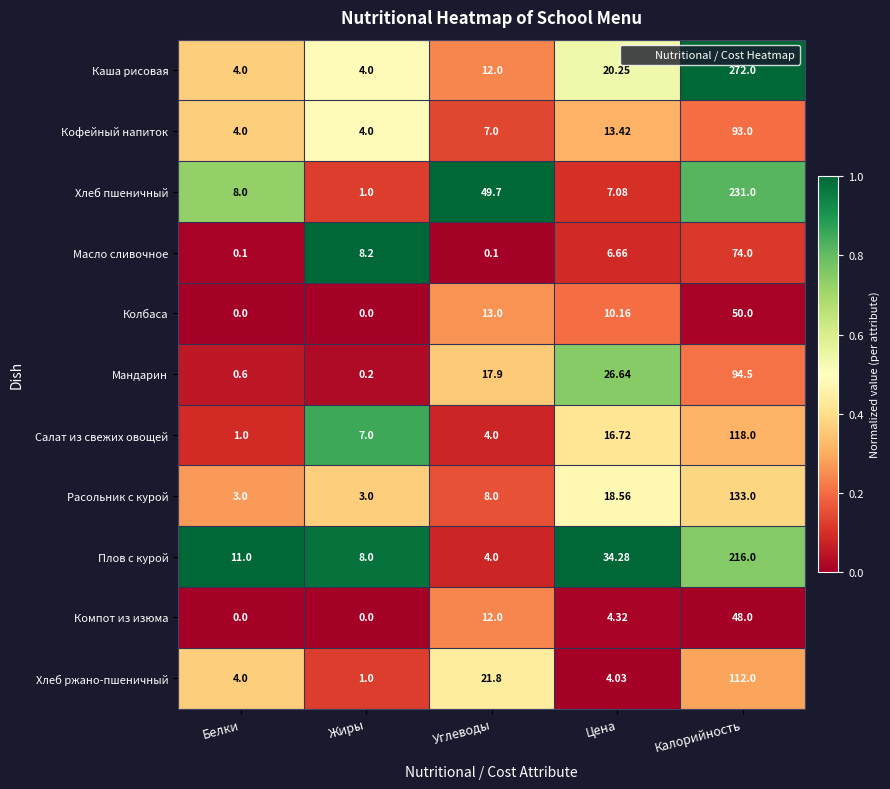

Which series has the largest total across all categories?

Каша рисовая